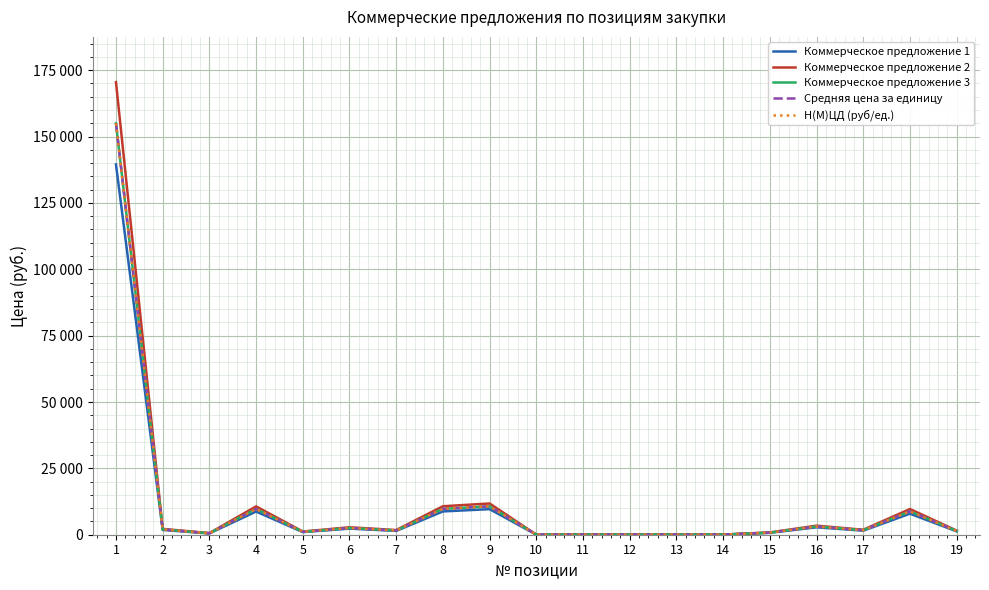

Is the value of Н(М)ЦД (руб/ед.) at 16 greater than the value of Средняя цена за единицу at 2?

Yes